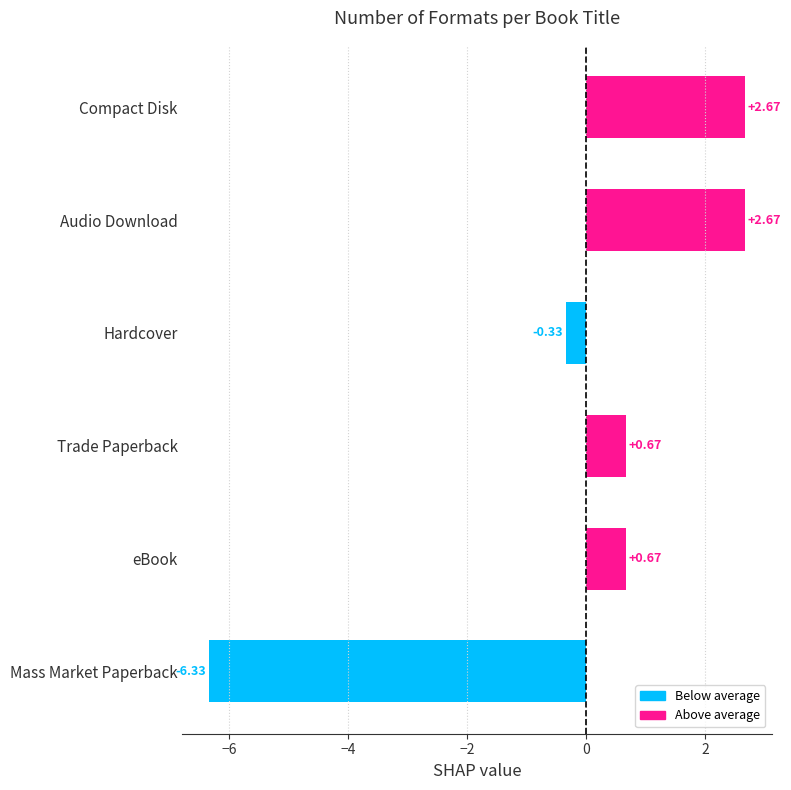

At which label is the value closest to -1?

Hardcover